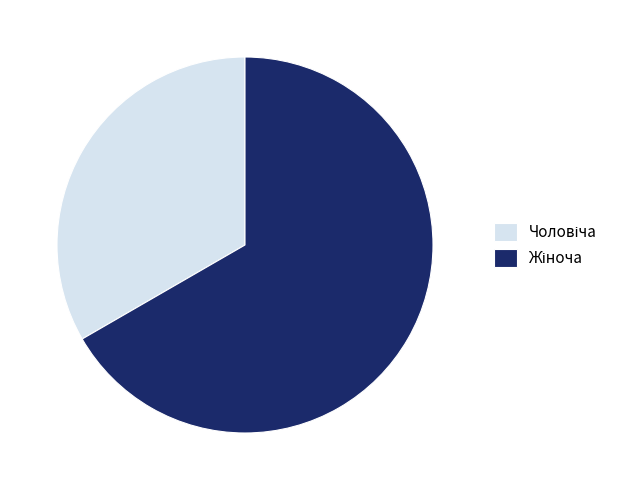

Is there any slice that represents more than half of the pie?

Yes